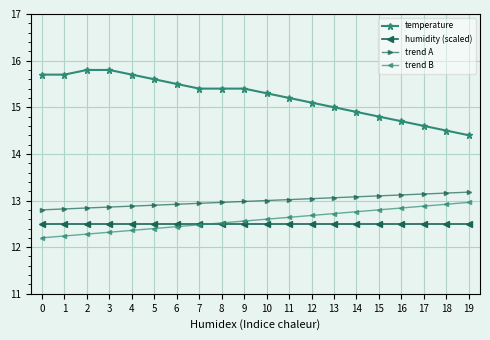

List the series in order of their peak value, lowest first.

humidity (scaled), trend B, trend A, temperature